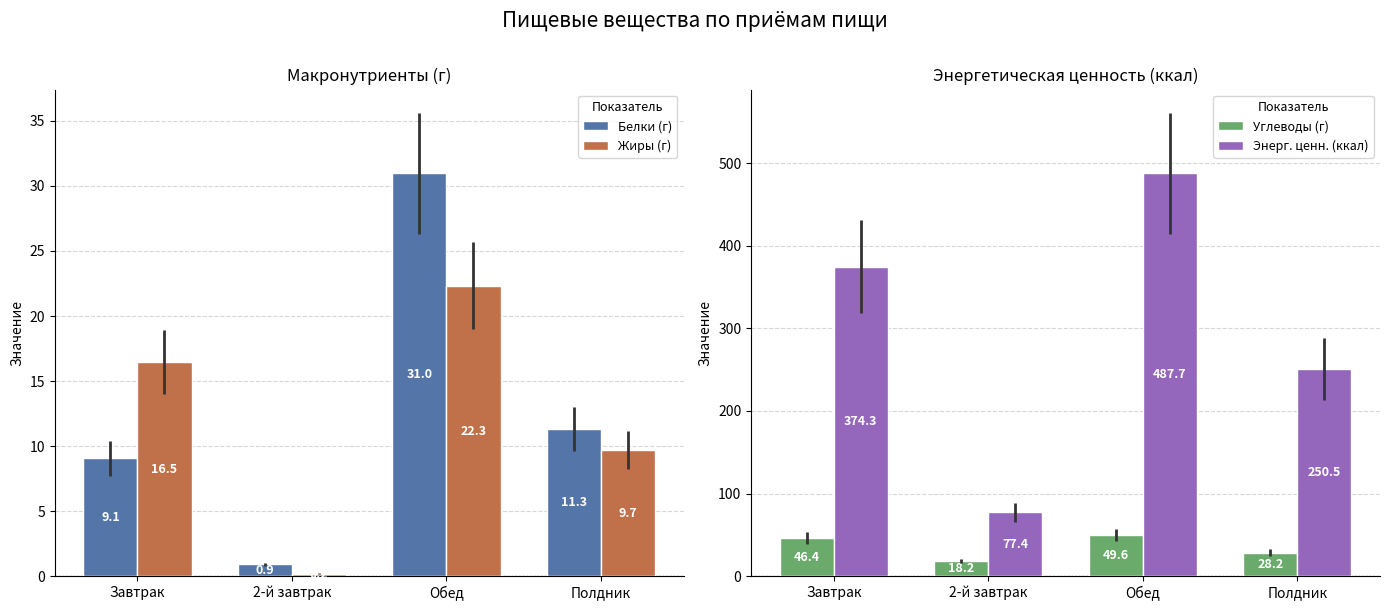

Reading left to right, extract all data points from this chart.

Белки (г): Завтрак=9.1	2-й завтрак=0.9	Обед=31.0	Полдник=11.3
Жиры (г): Завтрак=16.5	2-й завтрак=0.2	Обед=22.3	Полдник=9.7
Углеводы (г): Завтрак=46.4	2-й завтрак=18.2	Обед=49.6	Полдник=28.2
Энерг. ценн. (ккал): Завтрак=374.3	2-й завтрак=77.4	Обед=487.7	Полдник=250.5